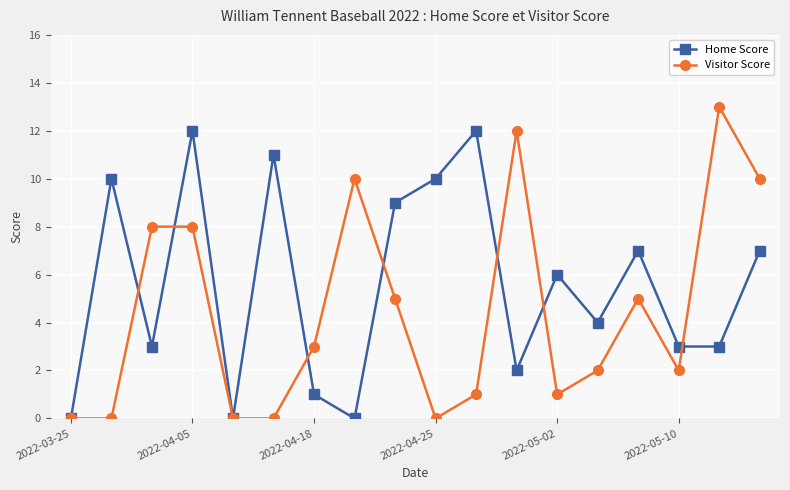

Which series has the widest spread of values?

Visitor Score